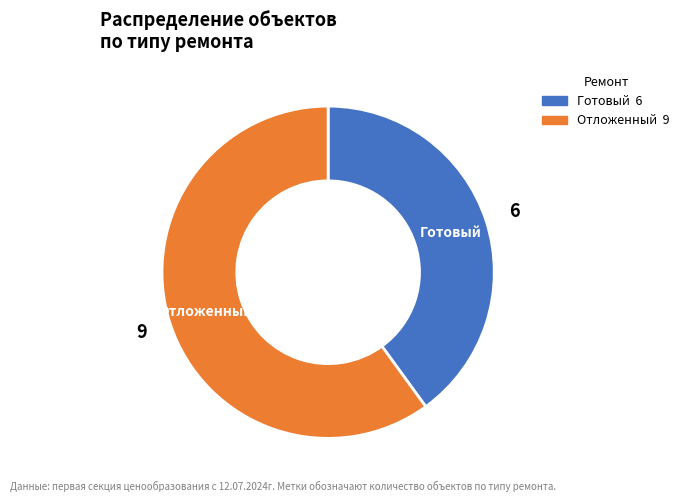

Does Отложенный account for over 50% of the chart?

Yes